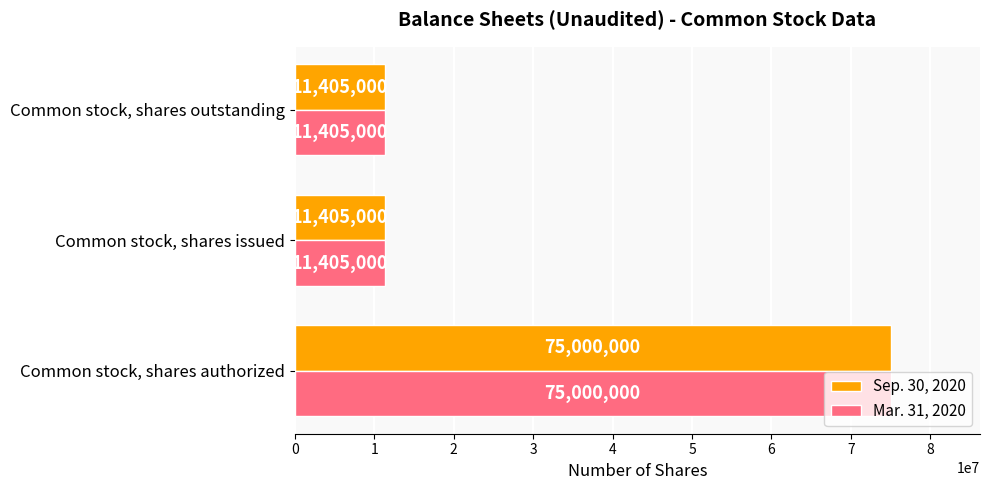

What are all the series names shown in the legend?

Sep. 30, 2020, Mar. 31, 2020